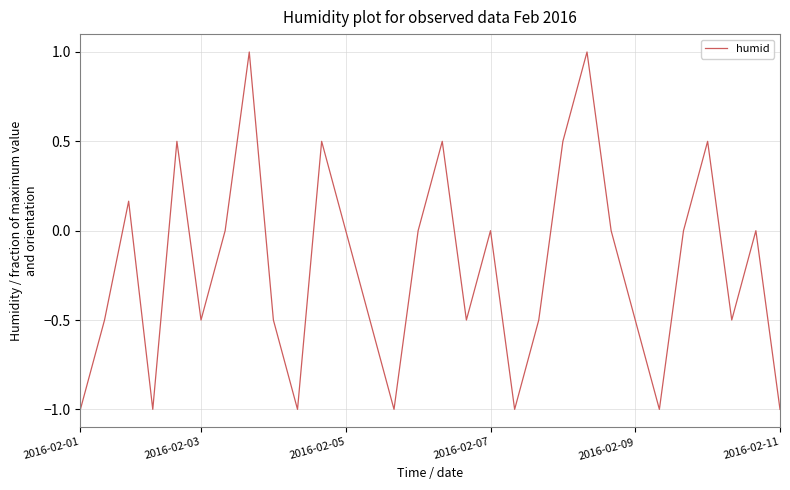

What is the maximum value shown in the chart?

1.0